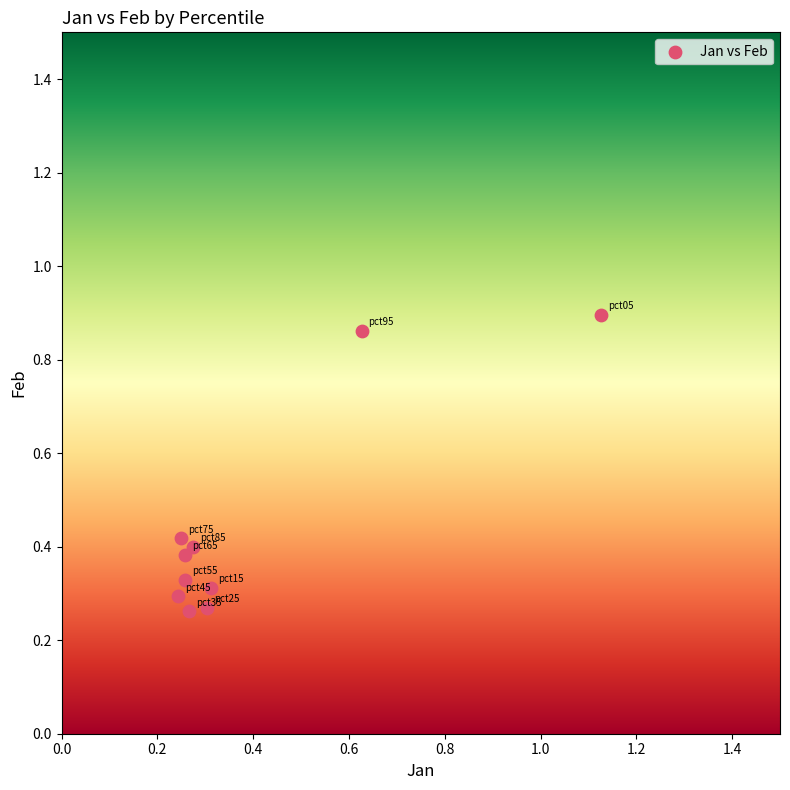

What is the range of Y values (max minus min)?

0.6